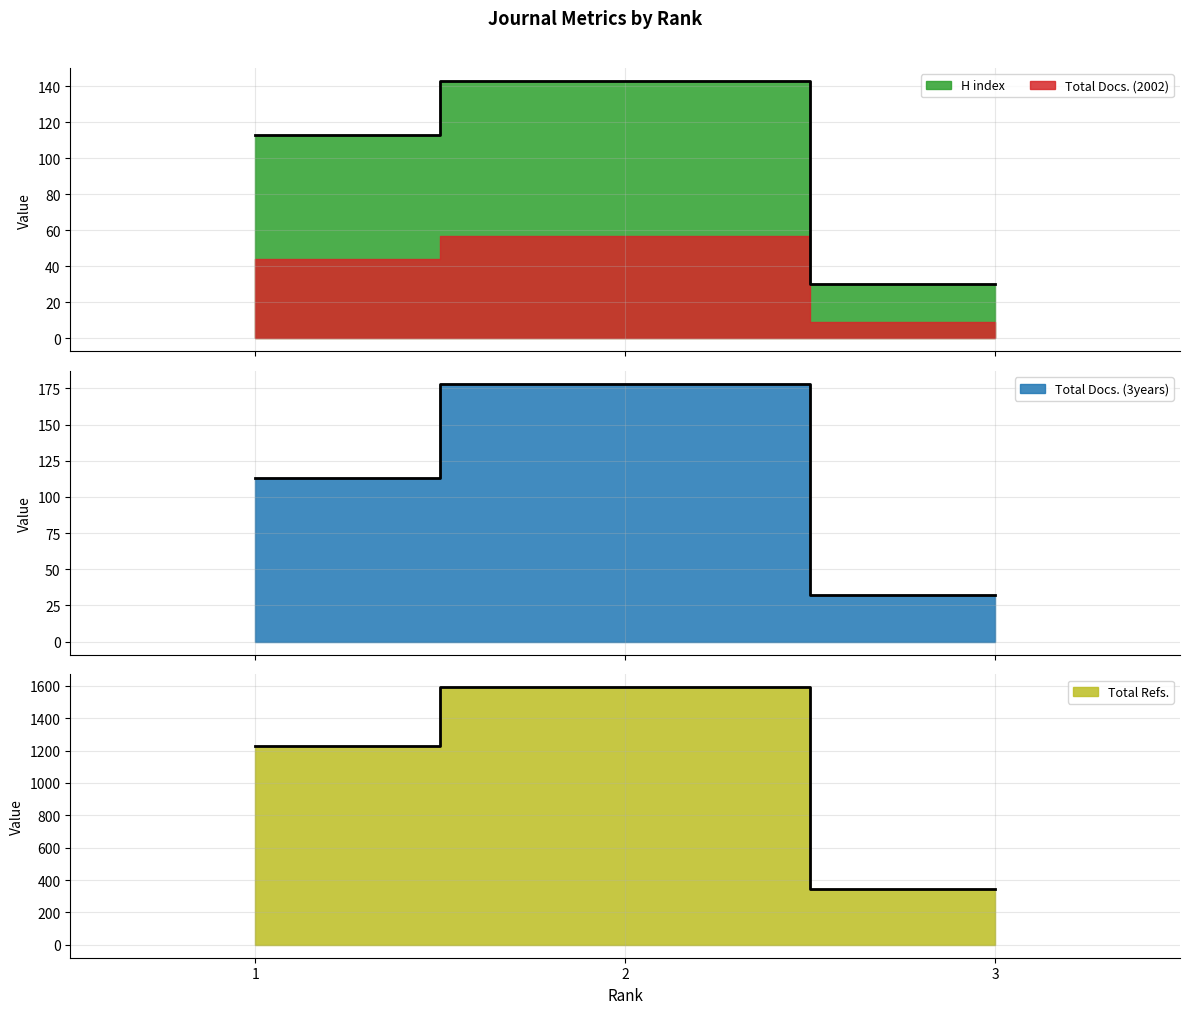

At which label is Total Docs. (3years) closest to 105?

1